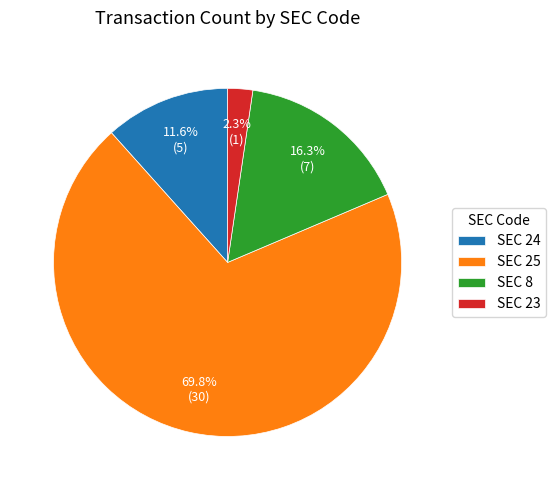

Between SEC 8 and SEC 24, which is larger?

SEC 8